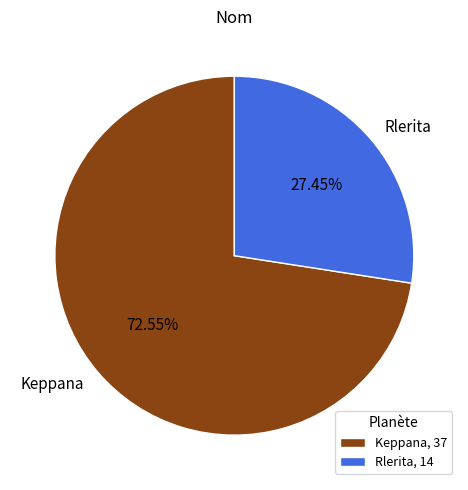

Between Keppana and Rlerita, which is larger?

Keppana